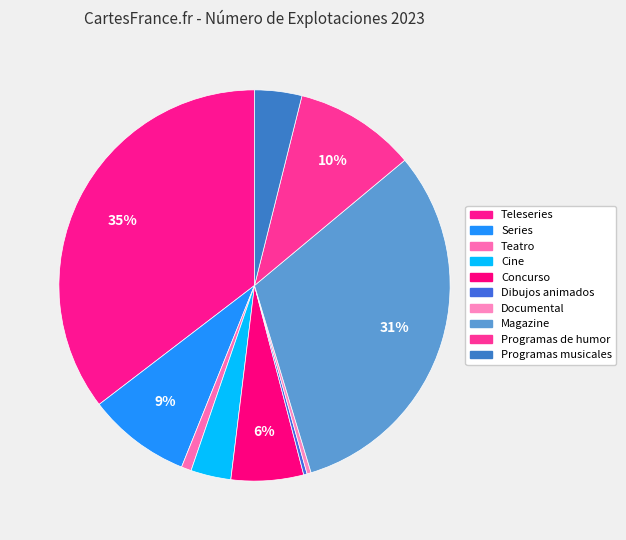

To the nearest percent, what is the average slice percentage?

10%